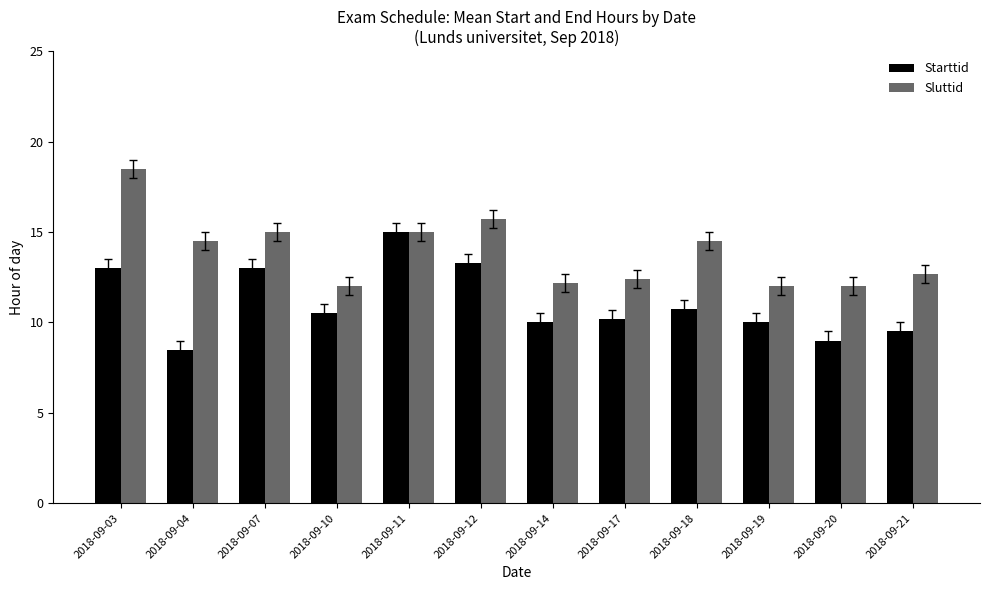

What is the value of the Sluttid bar at the 6th from the left?

15.7